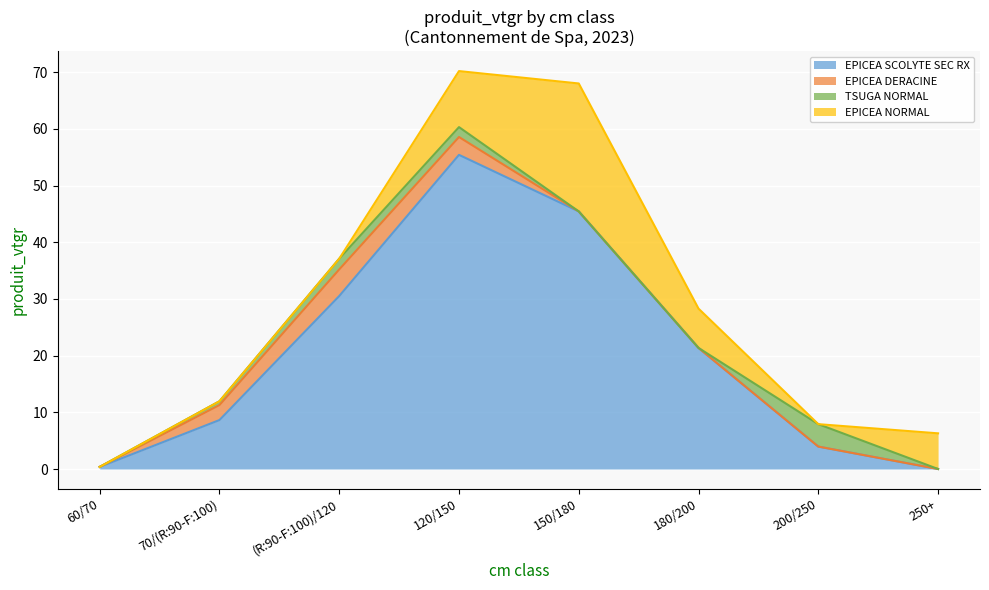

List the series in order of their peak value, lowest first.

TSUGA NORMAL, EPICEA DERACINE, EPICEA NORMAL, EPICEA SCOLYTE SEC RX